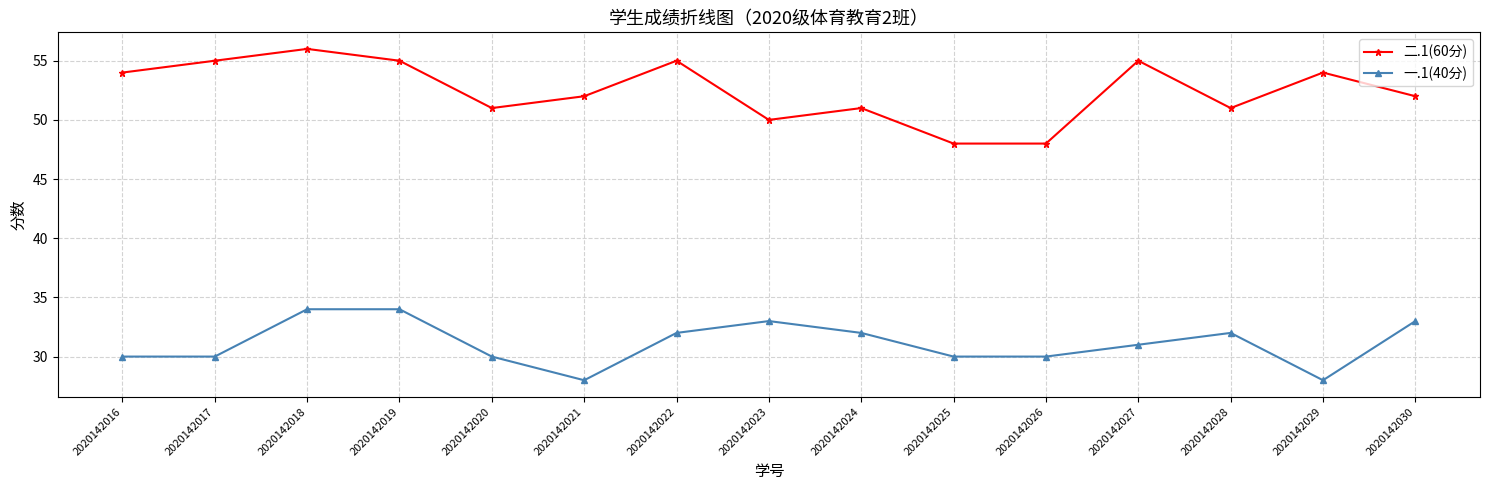

List the series in order of their overall mean, lowest first.

一.1(40分), 二.1(60分)